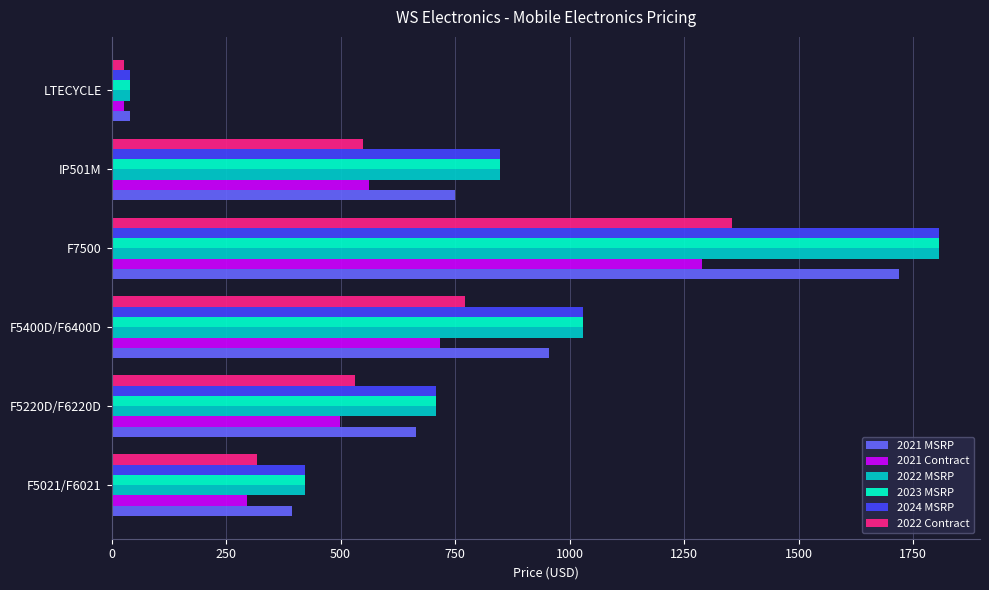

Count the number of categories in the chart.

6